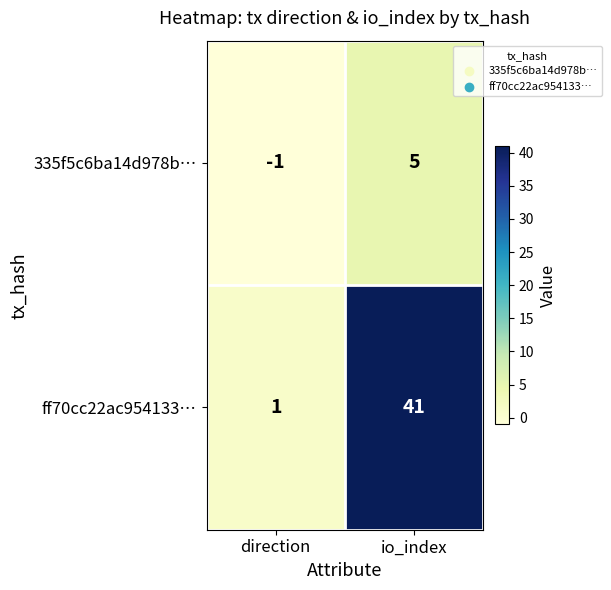

What is the difference between the ff70cc22ac954133… values at io_index and direction?

40